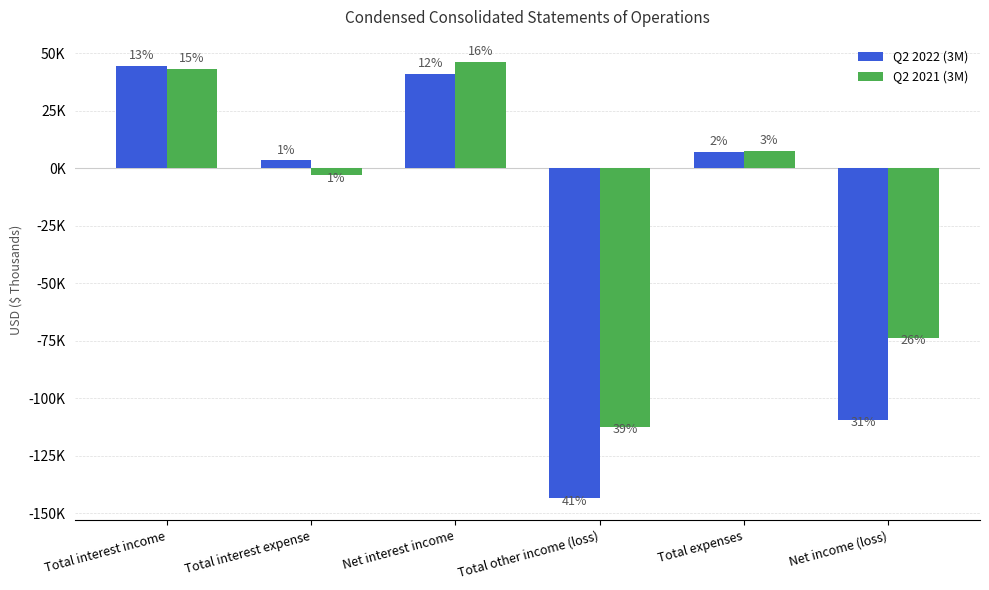

Is it true that Q2 2022 (3M) equals 29886 at Total interest income?

False